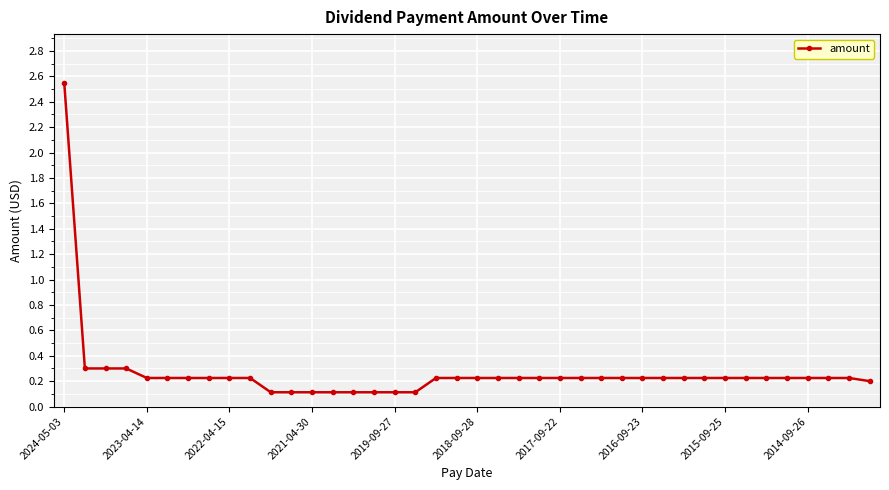

Count the number of data series in this chart.

1